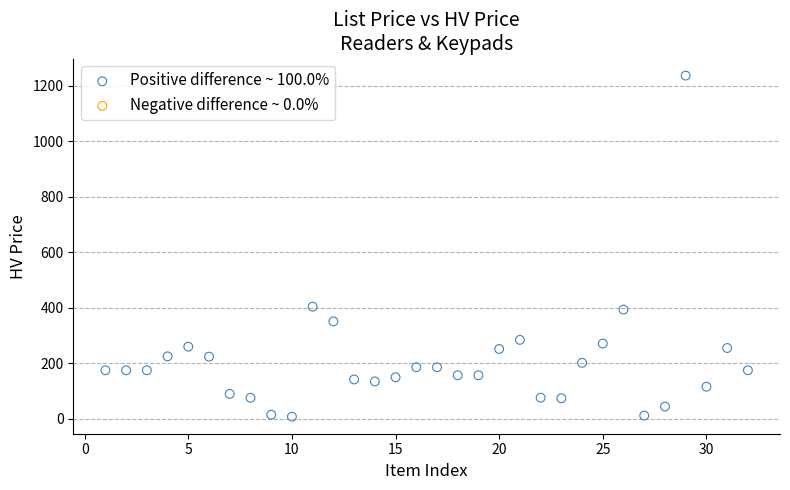

What is the range of Y values (max minus min)?

1227.7